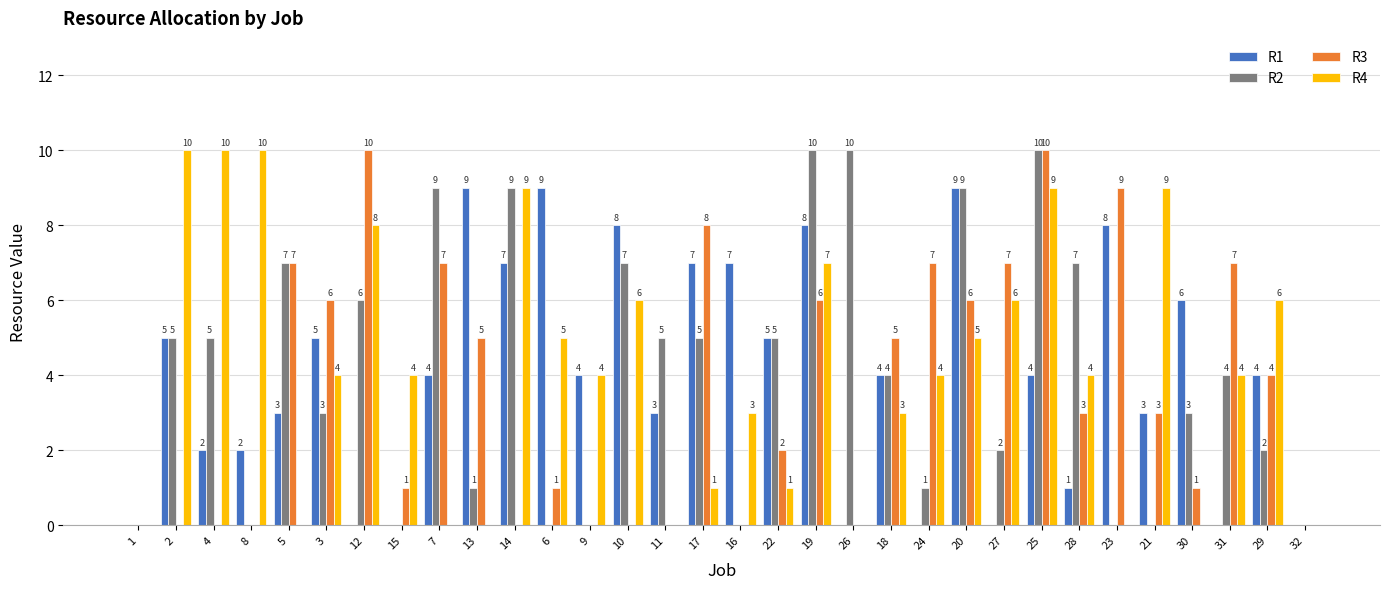

What is the sum of all R1 values?

127